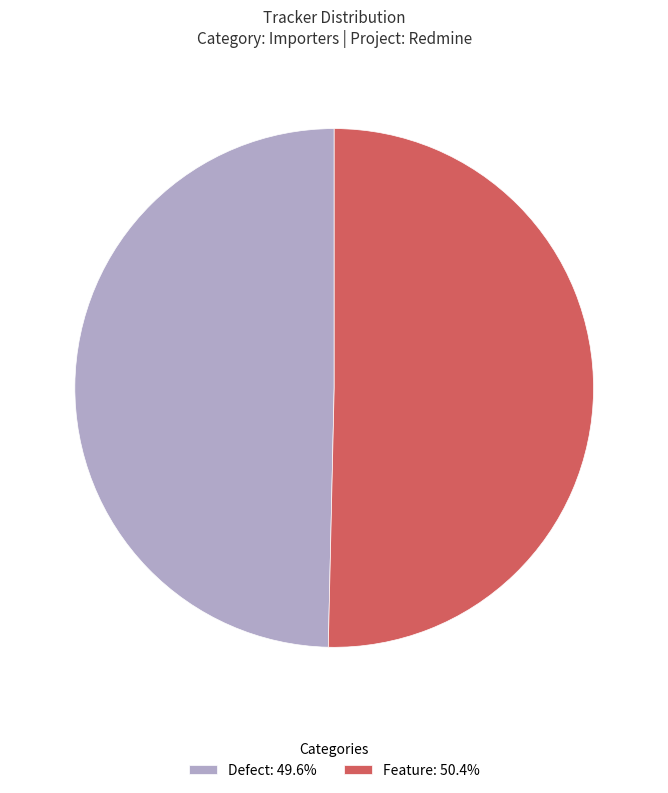

Which category accounts for the majority?

Feature